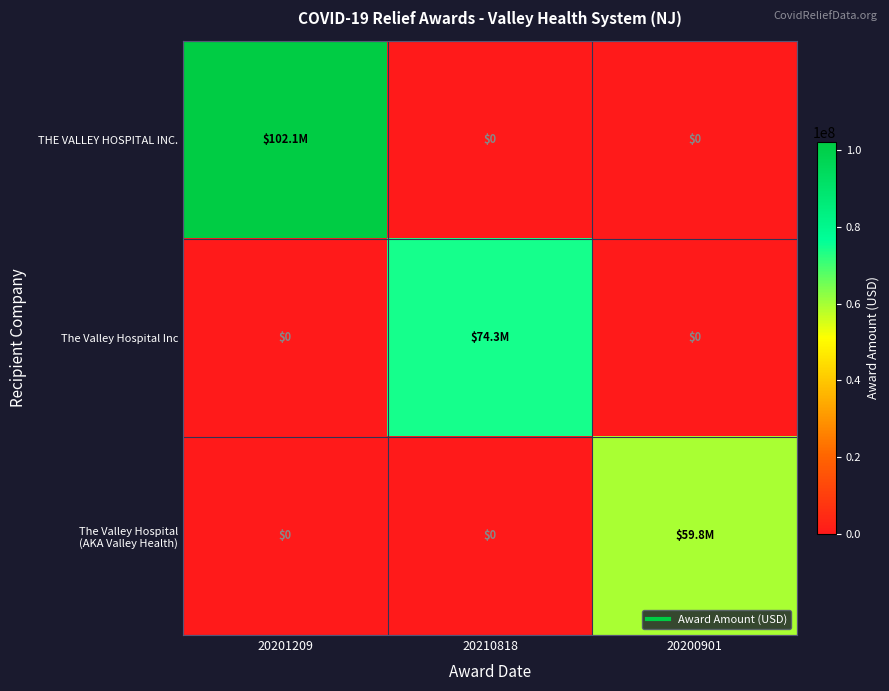

What is the average value of the THE VALLEY HOSPITAL INC. series?

34046301